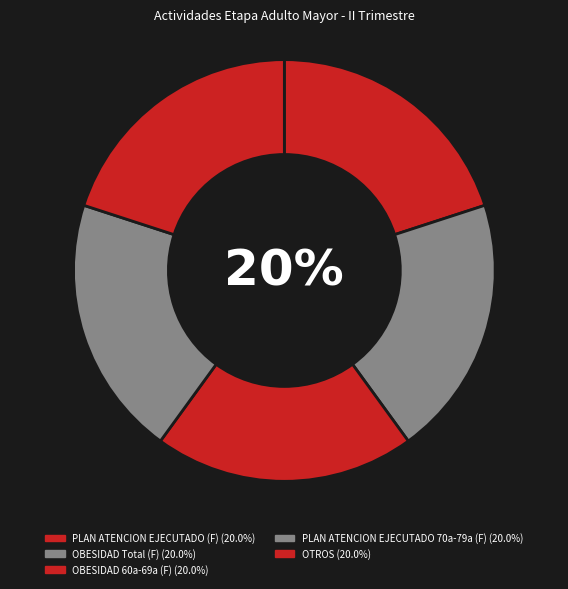

How many slices are in this pie chart?

5